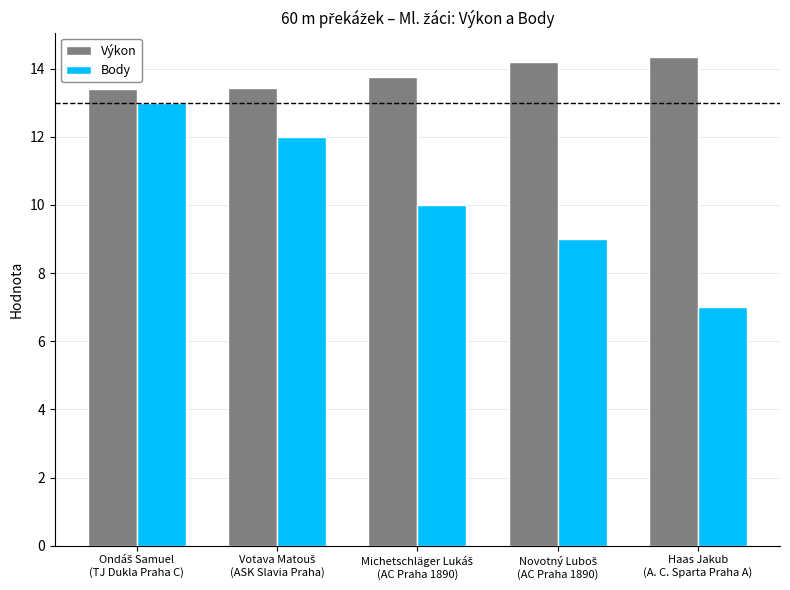

What is the difference between the maximum and minimum values in the Body series?

6.0